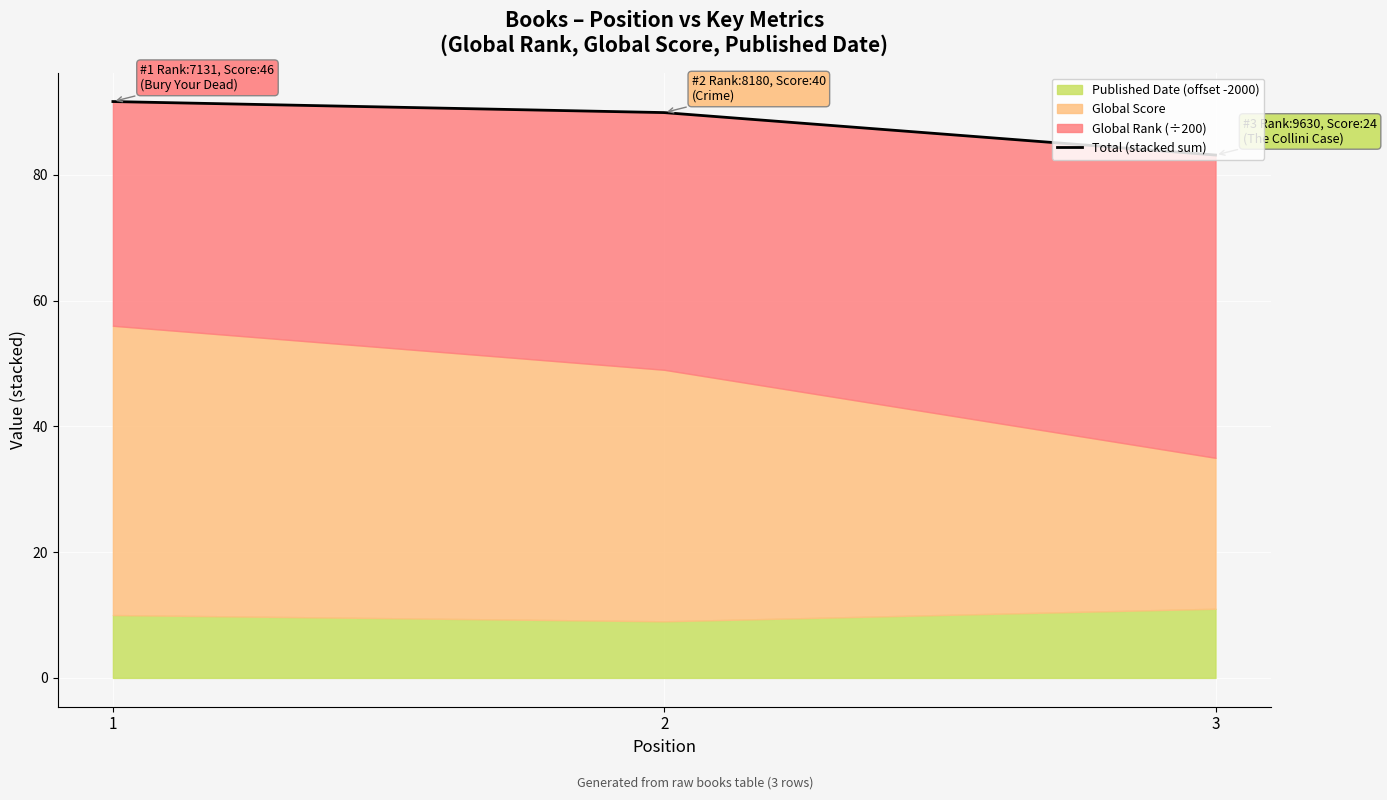

What is the average value?

88.2